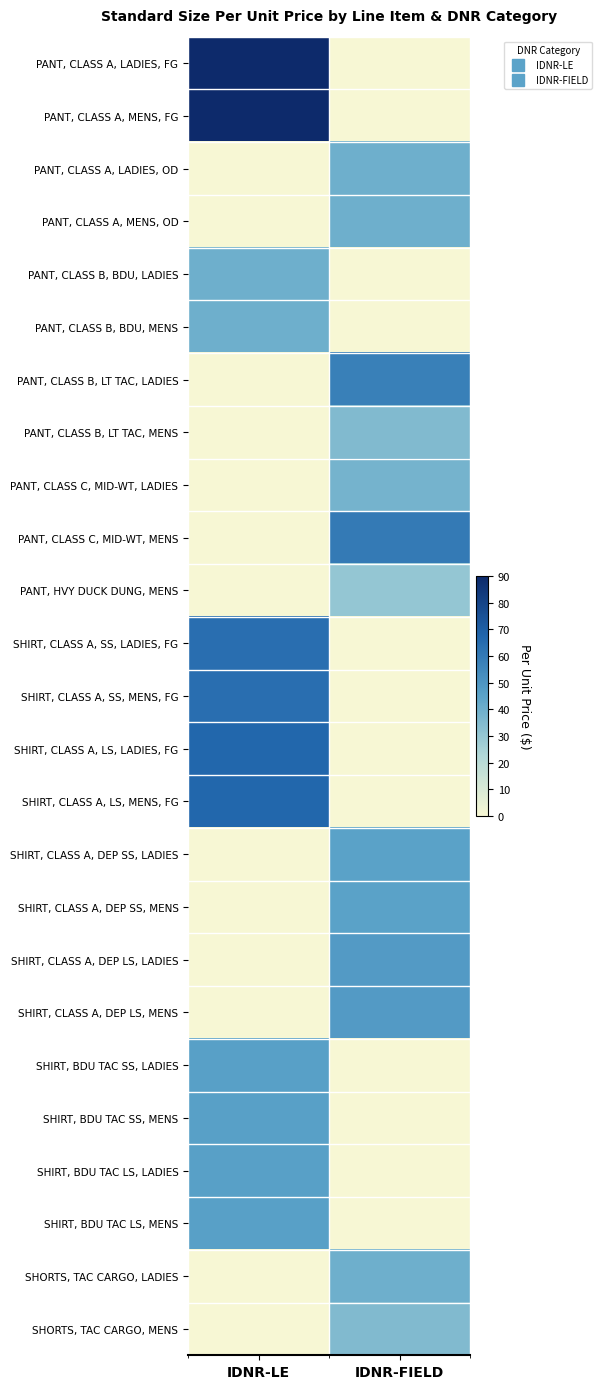

Which series changed the most between IDNR-LE and IDNR-FIELD?

PANT, CLASS A, LADIES, FG